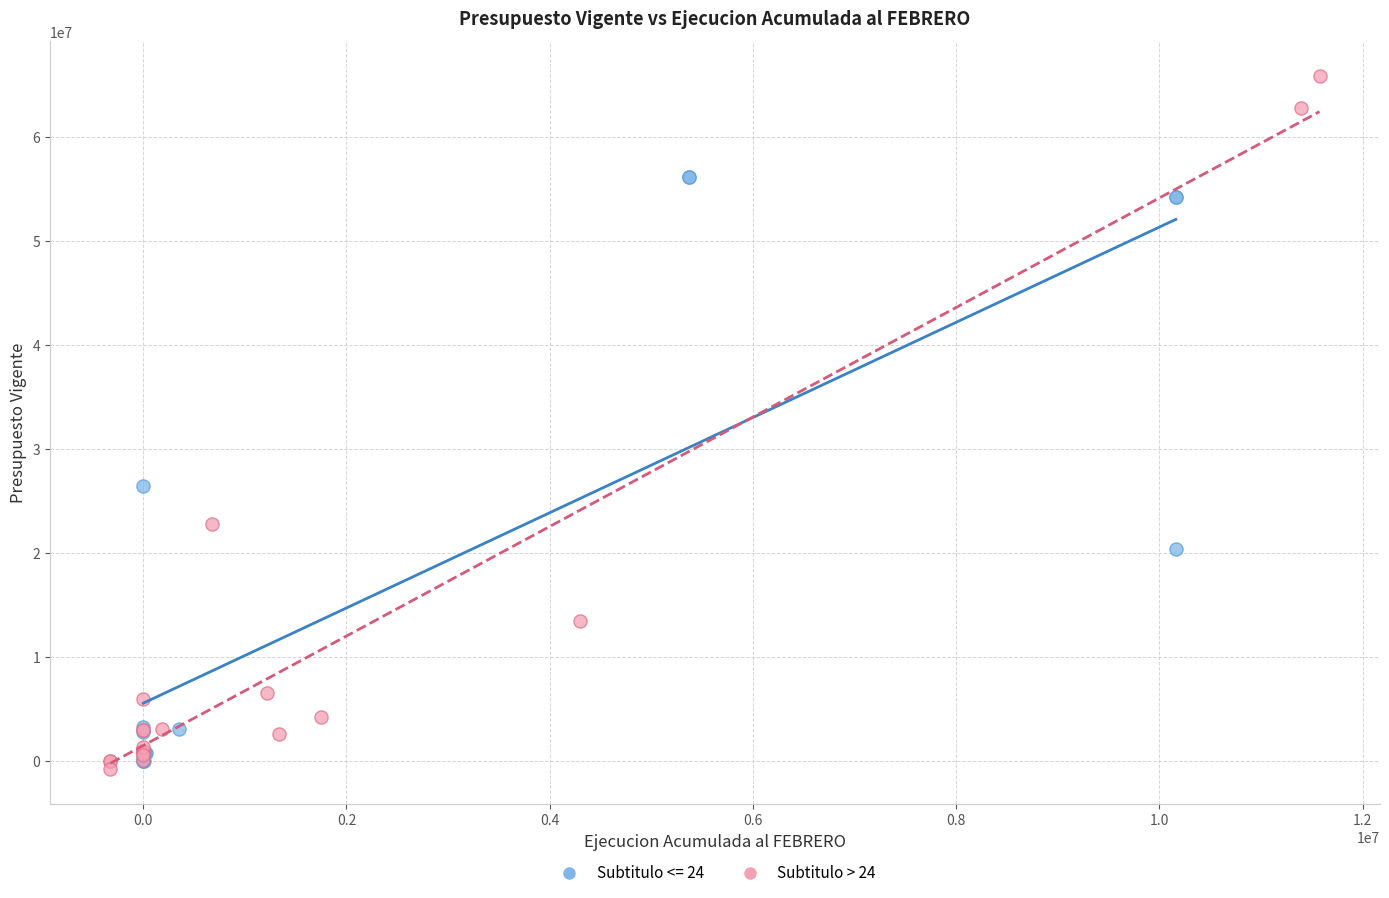

Which series contains the highest Y value?

Subtitulo > 24